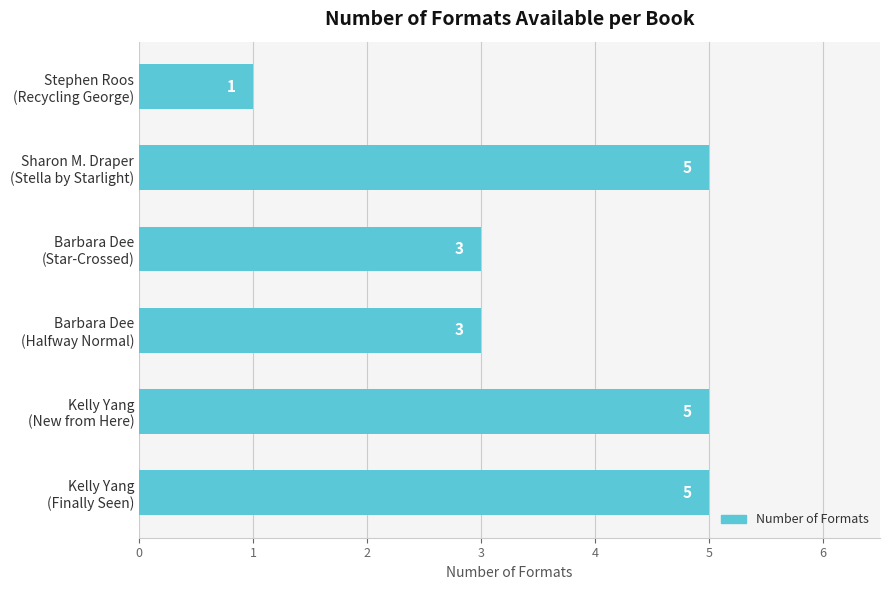

What is the average value?

4